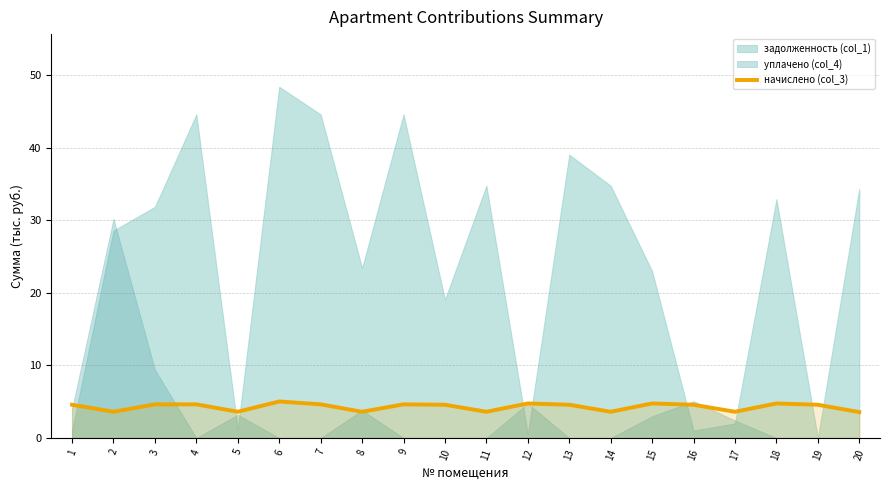

The начислено (col_3) series shows 4.8 at 12. True or false?

True